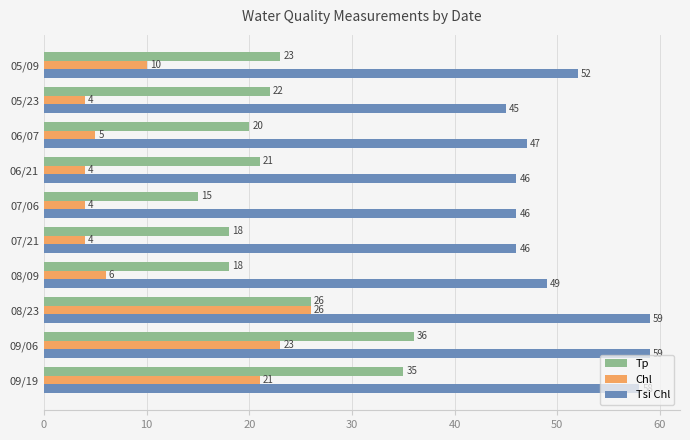

What is the spread (max minus min) of values at 09/19?

37